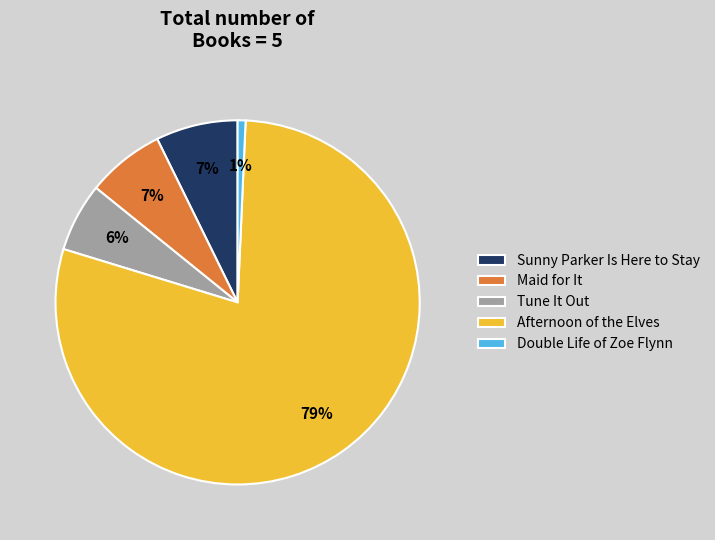

Combined, do Double Life of Zoe Flynn and Tune It Out account for over 50%?

No